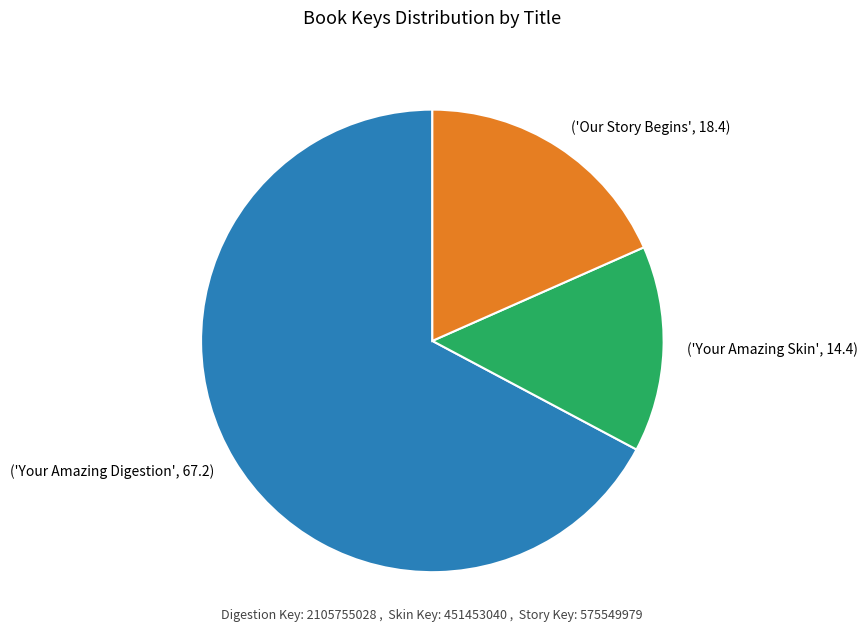

How many slices are in this pie chart?

3